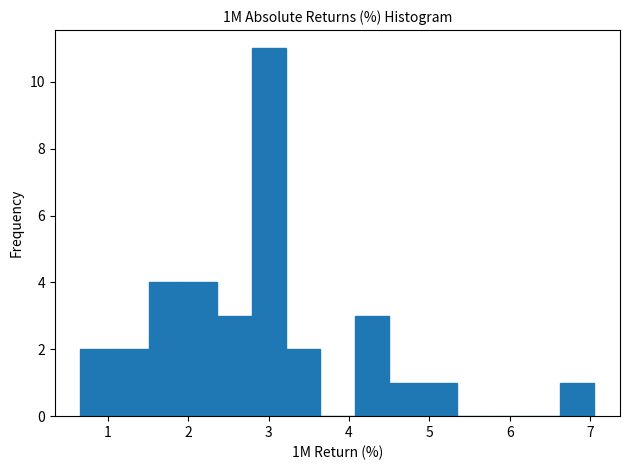

Reading left to right, list every bar in this chart as the range it spans on the x-axis followed by its height. Neither the bar edges nor the heights are printed on the chart, so give them approximately, as read against the axes.

0.7 to 1.1: 2
1.1 to 1.5: 2
1.5 to 1.9: 4
1.9 to 2.4: 4
2.4 to 2.8: 3
2.8 to 3.2: 11
3.2 to 3.6: 2
3.6 to 4.1: 0
4.1 to 4.5: 3
4.5 to 4.9: 1
4.9 to 5.3: 1
5.3 to 5.8: 0
5.8 to 6.2: 0
6.2 to 6.6: 0
6.6 to 7.1: 1